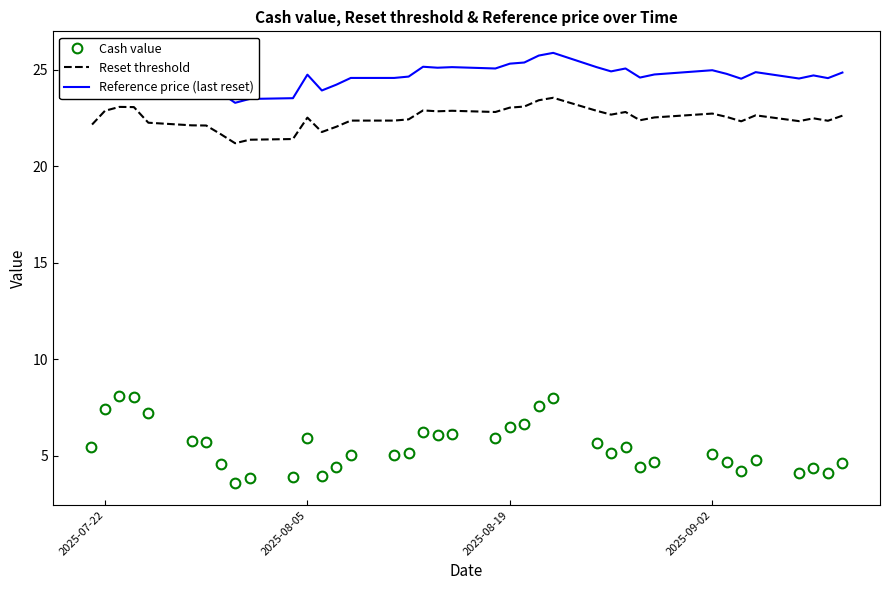

What is the difference between the maximum and second lowest values in the Reference price (last reset) series?

2.4